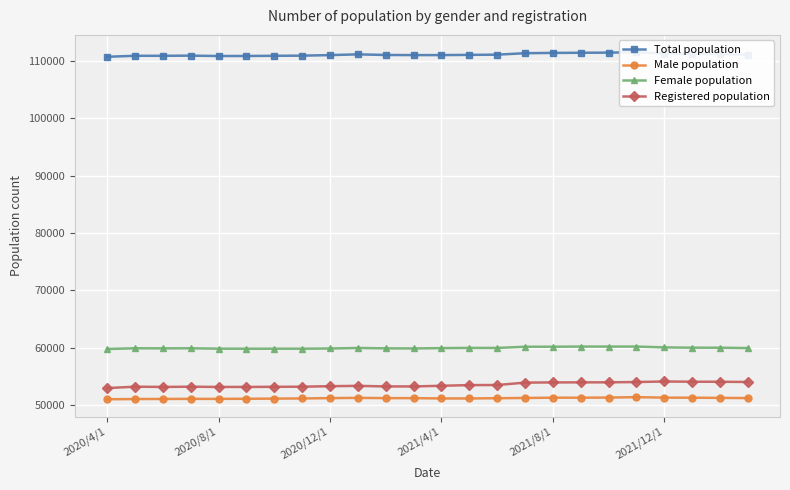

True or false: Registered population and Male population intersect in this chart.

False